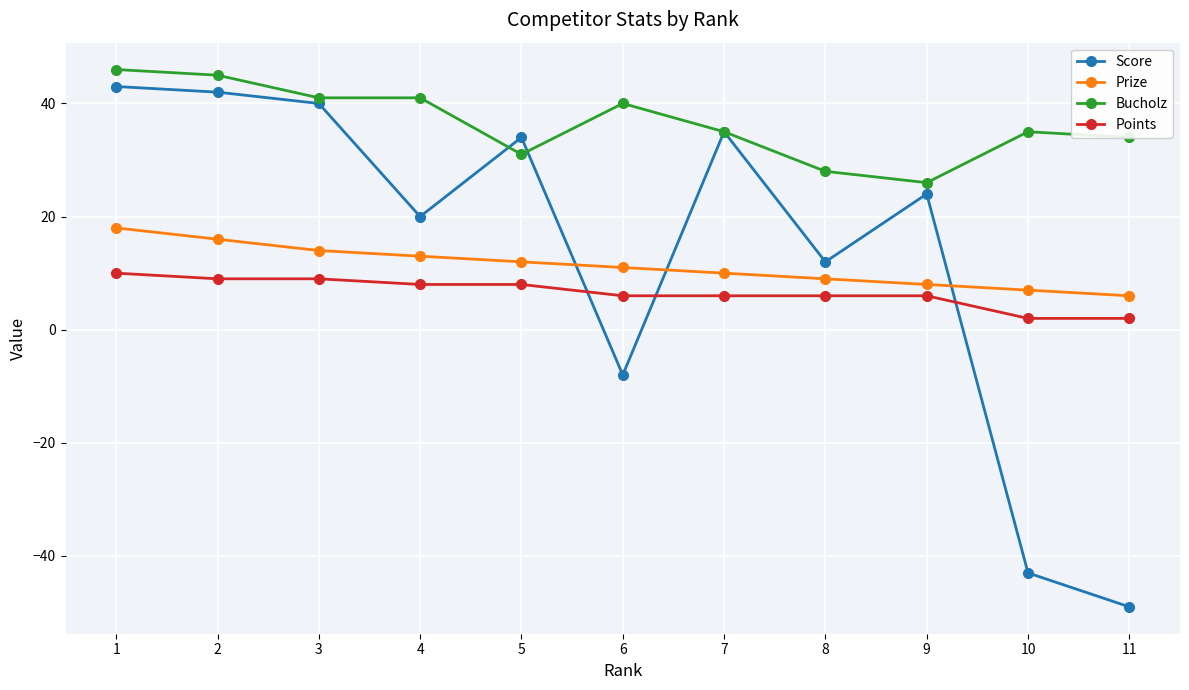

Read the Points value at 3.

9